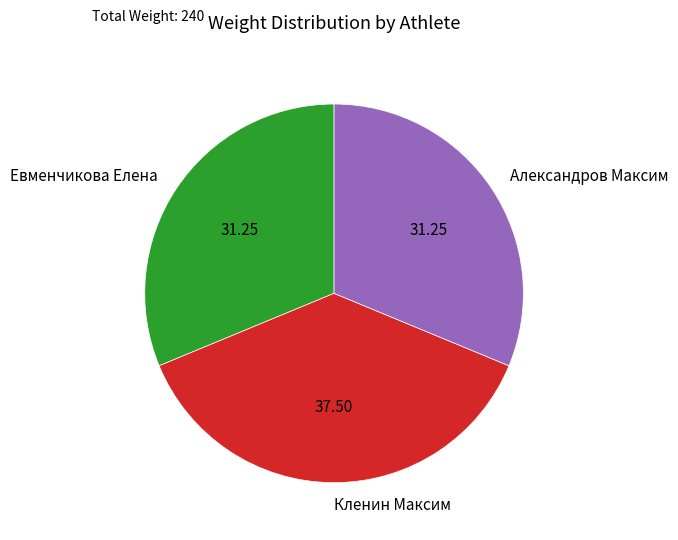

Count the number of slices in the pie.

3